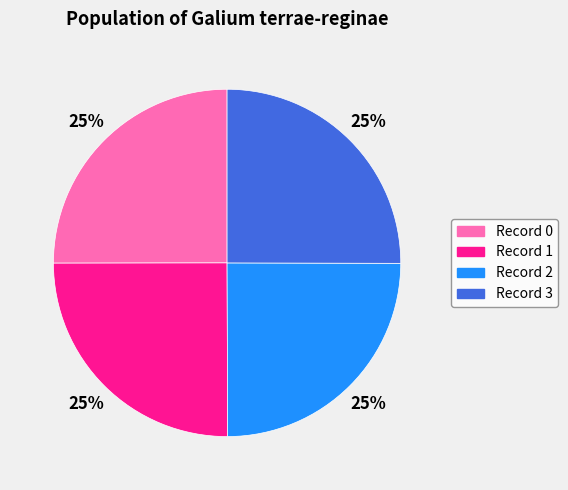

Is there any slice that represents more than half of the pie?

No